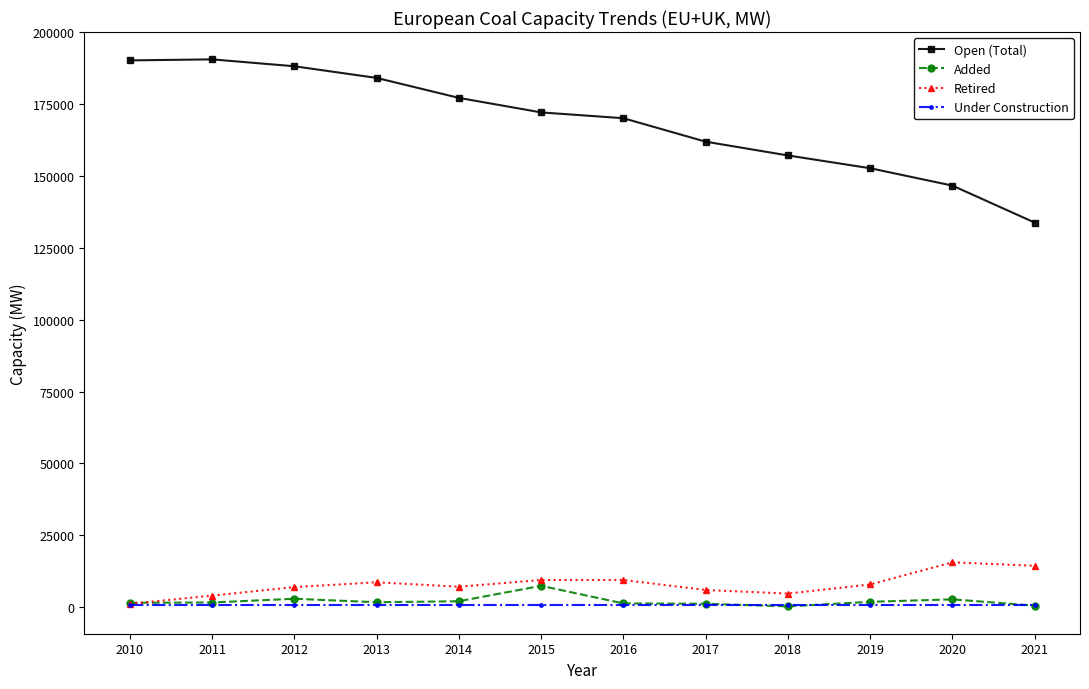

Which series has the largest total across all categories?

Open (Total)